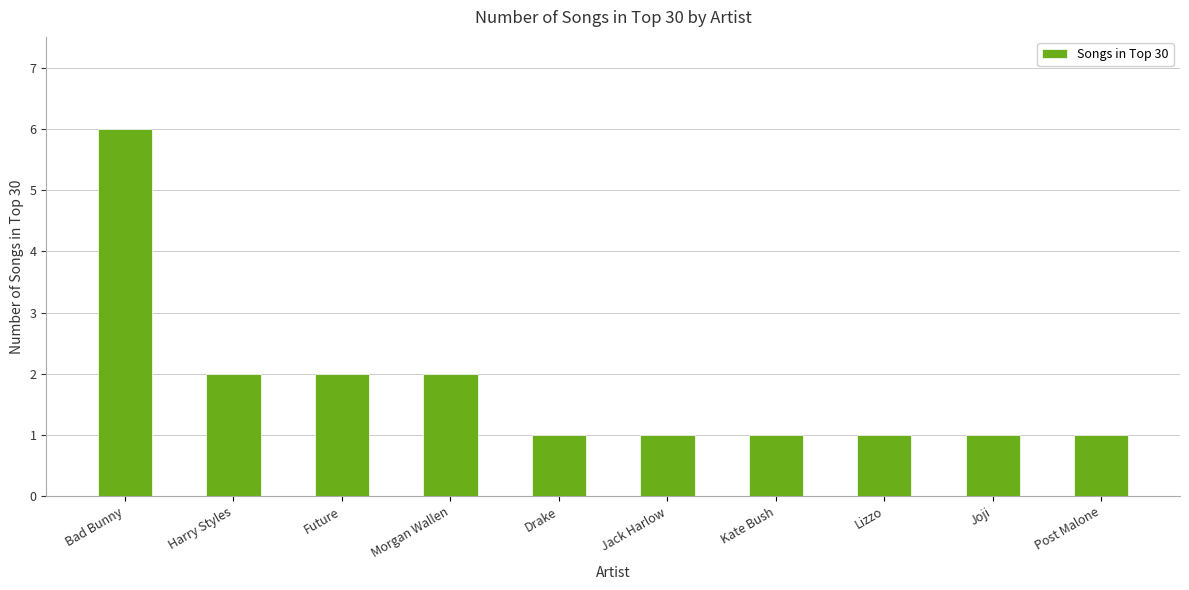

What is the label of the 2nd bar from the right?

Joji